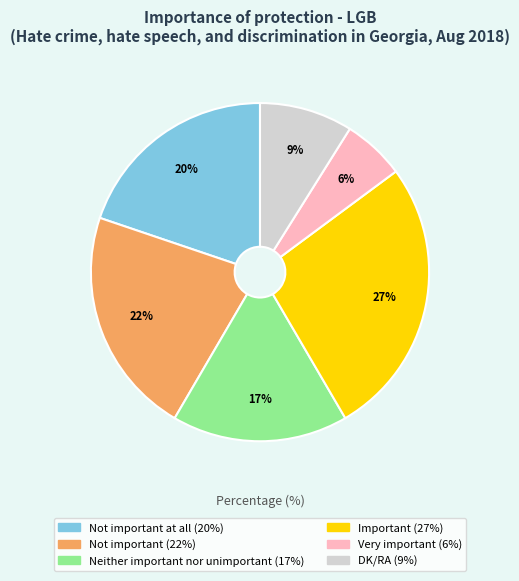

To the nearest percent, what is the average slice percentage?

17%